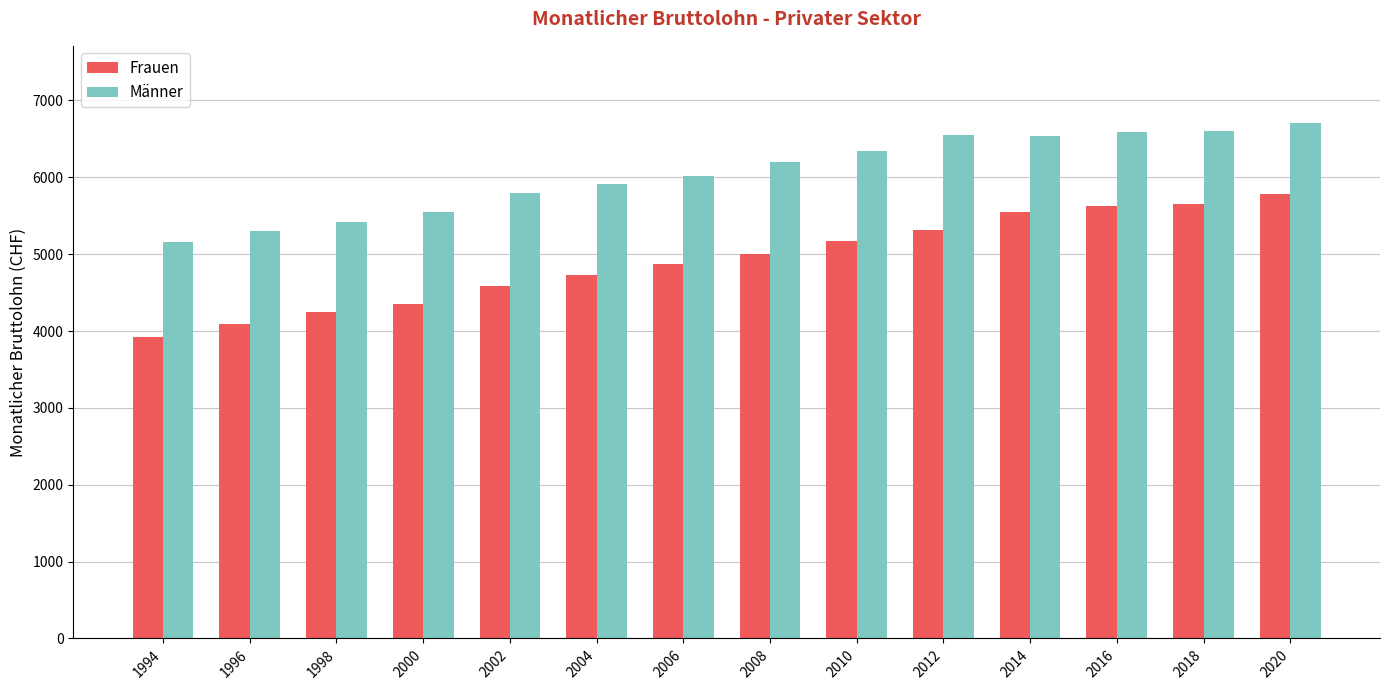

How many bars are there in each group?

2